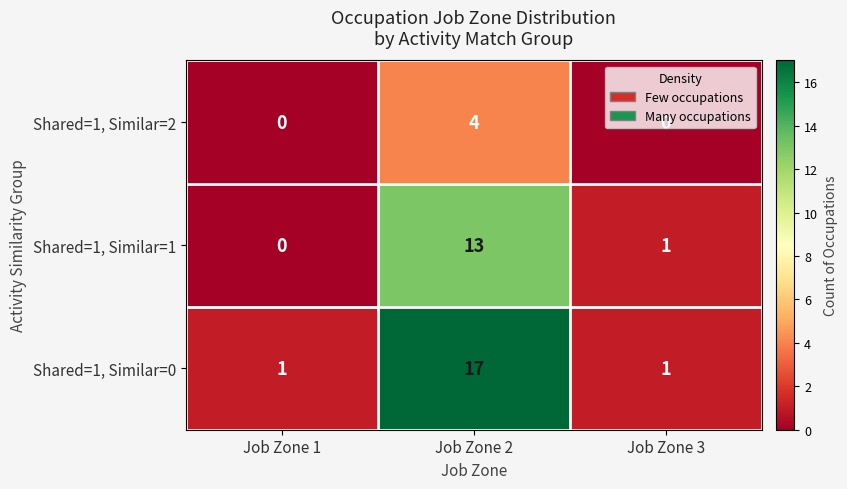

Which series has the largest total across all categories?

Shared=1, Similar=0